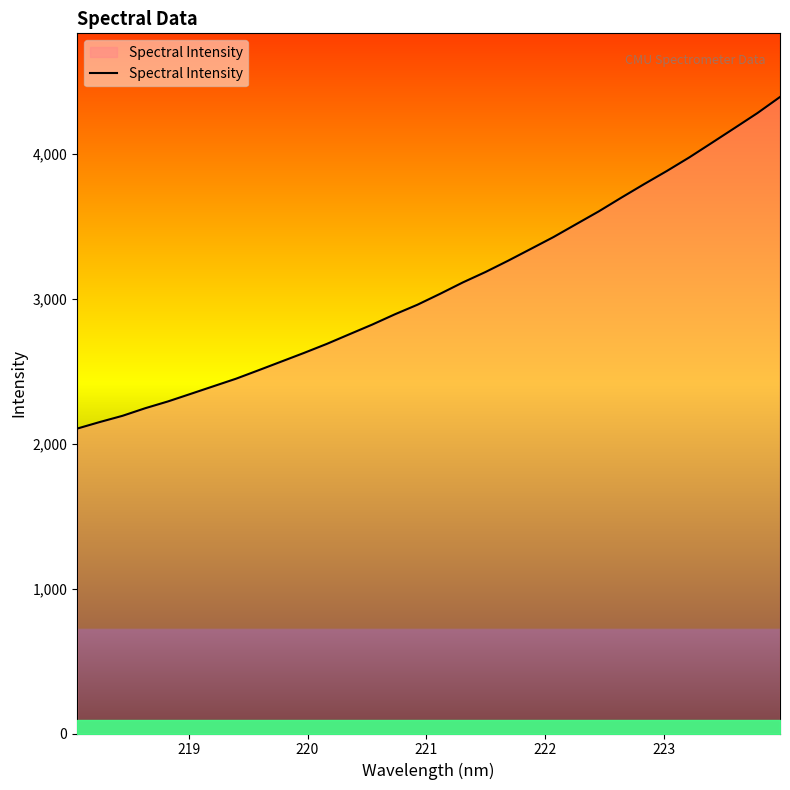

What is the minimum value shown in the chart?

2104.7